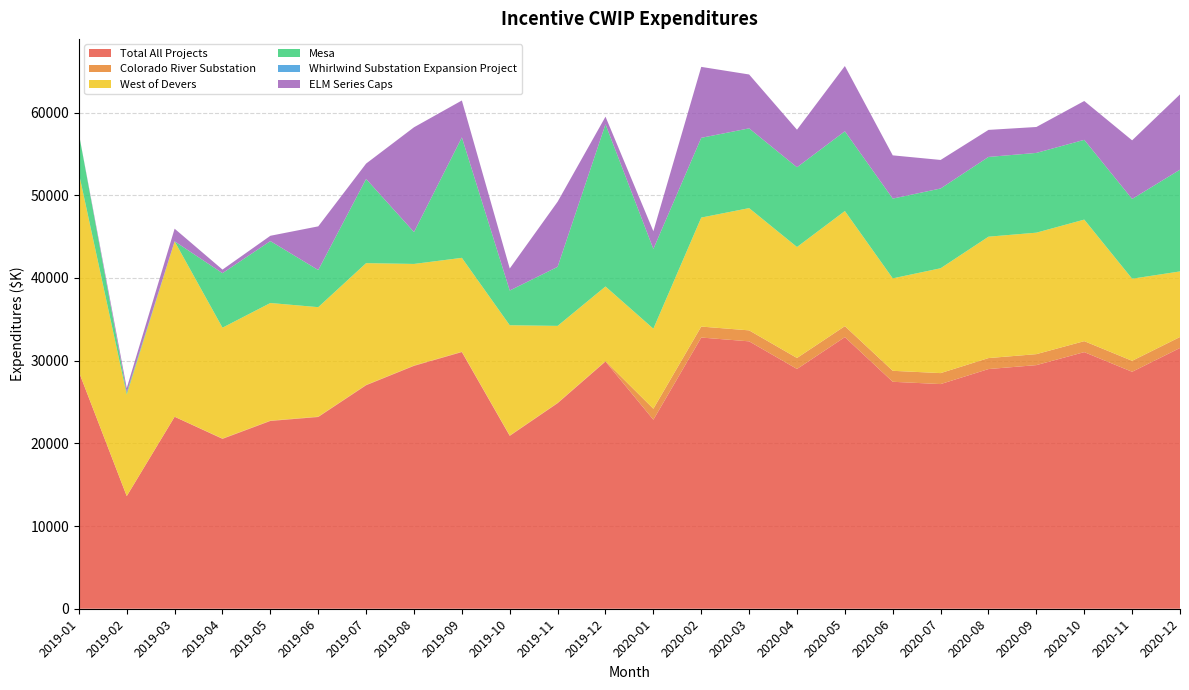

Reading left to right, what are all the values shown in this chart?

Total All Projects: 28644.1	13619.2	23214.0	20541.5	22706.2	23187.2	27026.9	29369.4	31037.5	20905.4	24856.4	29894.5	22858.3	32794.6	32335.0	28995.6	32846.3	27445.2	27167.3	28984.3	29460.3	31031.4	28653.7	31532.9
Colorado River Substation: 2.1	1.1	3.7	43.7	43.7	43.7	43.7	43.7	43.7	43.7	43.7	43.7	1326.4	1326.4	1326.4	1326.4	1326.4	1326.4	1326.4	1326.4	1326.4	1326.4	1326.4	1326.4
West of Devers: 24021.0	12270.7	21209.4	13401.5	14221.5	13236.5	14721.5	12282.1	11351.1	13331.6	9304.6	9030.4	9680.0	13180.0	14785.0	13420.0	13920.0	11180.0	12680.0	14680.0	14690.0	14699.2	9928.1	7930.7
Mesa: 4789.8	235.0	-106.2	6590.8	7486.0	4489.6	10179.6	3856.1	14566.0	4199.6	7137.8	19618.6	9643.5	9643.5	9643.5	9643.5	9643.5	9643.5	9643.5	9643.5	9643.5	9643.5	9643.5	12302.8
Whirlwind Substation Expansion Project: 1.8	2.7	2.6	0.0	0.0	0.0	0.0	0.0	0.0	0.0	0.0	0.0	0.0	0.0	0.0	0.0	0.0	0.0	0.0	0.0	0.0	0.0	0.0	0.0
ELM Series Caps: -444.0	552.1	1526.5	433.0	643.0	5281.9	1858.8	12669.0	4463.5	2662.0	7878.0	915.0	2143.0	8579.2	6514.7	4540.3	7891.0	5229.8	3452.0	3269.0	3135.0	4696.8	7090.2	9102.6